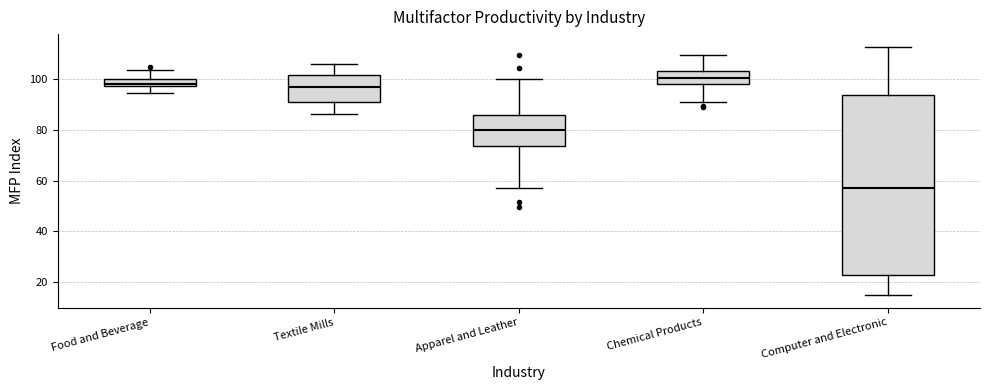

Comparing the boxes themselves (not the whiskers), which one is the tallest?

Computer and Electronic